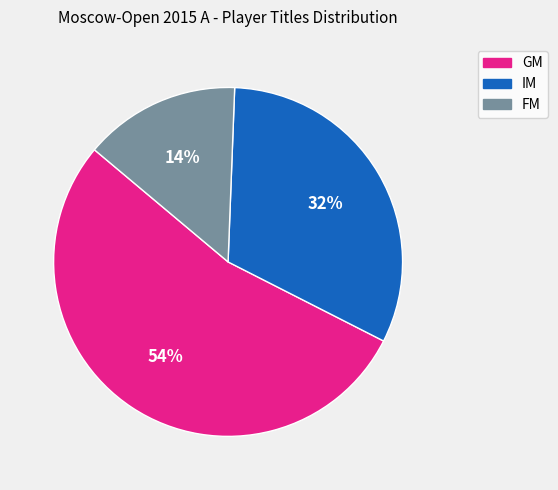

True or false: GM accounts for 54% of the total.

True